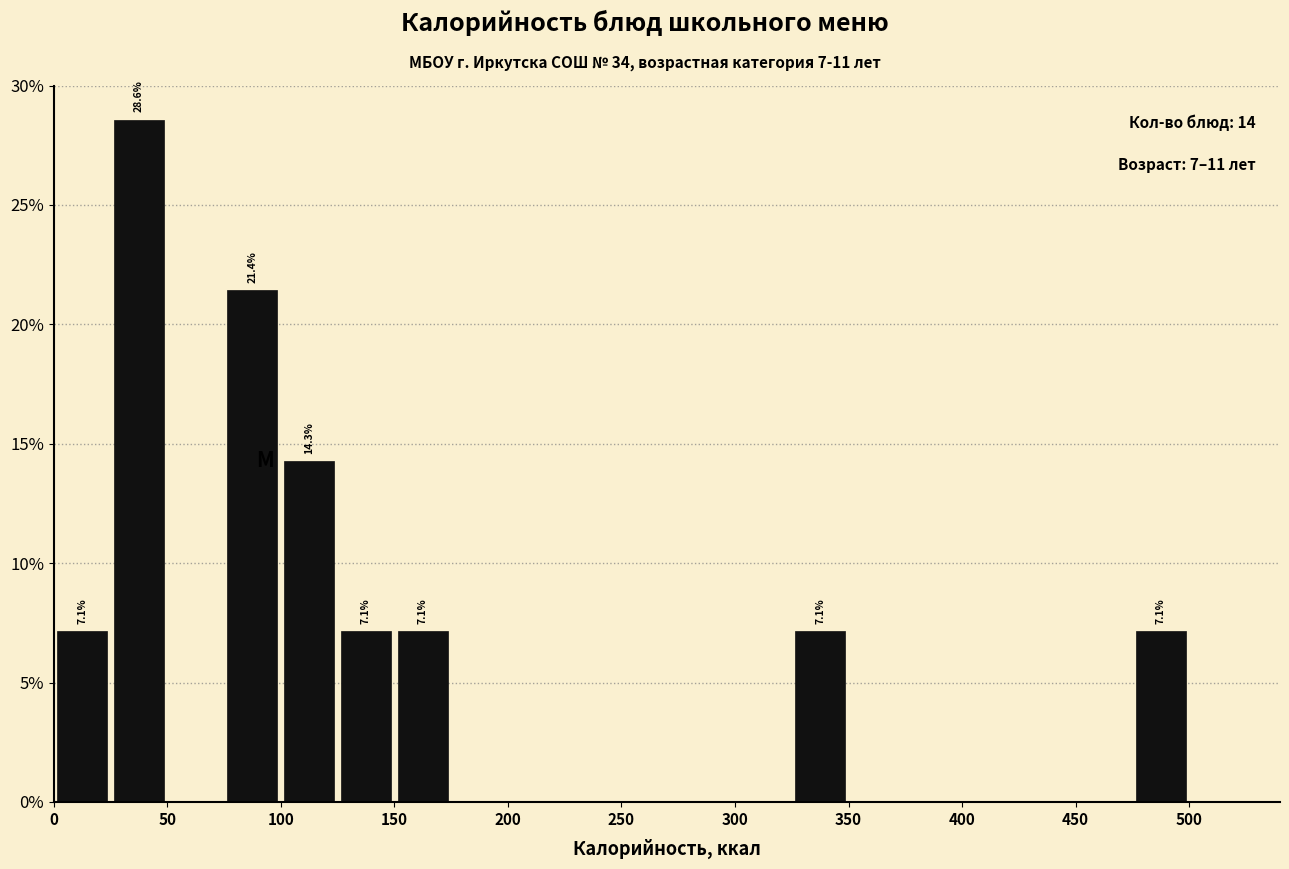

Which range on the x-axis has the tallest bar?

25 to 50